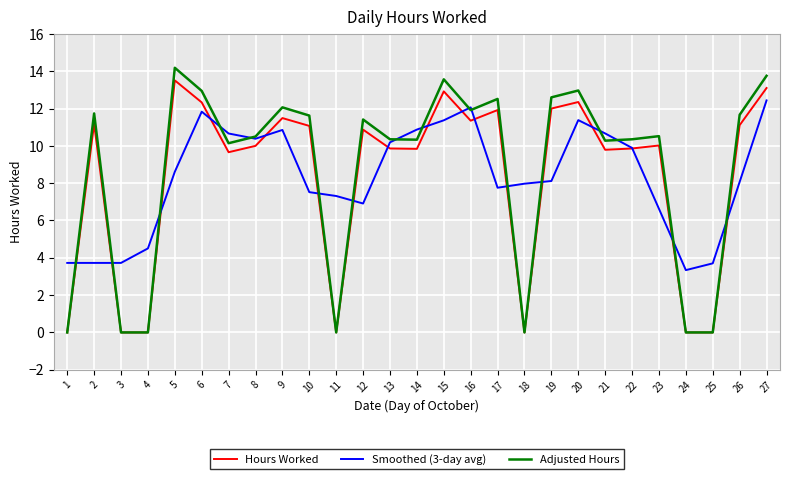

What is the greatest value displayed?

14.2